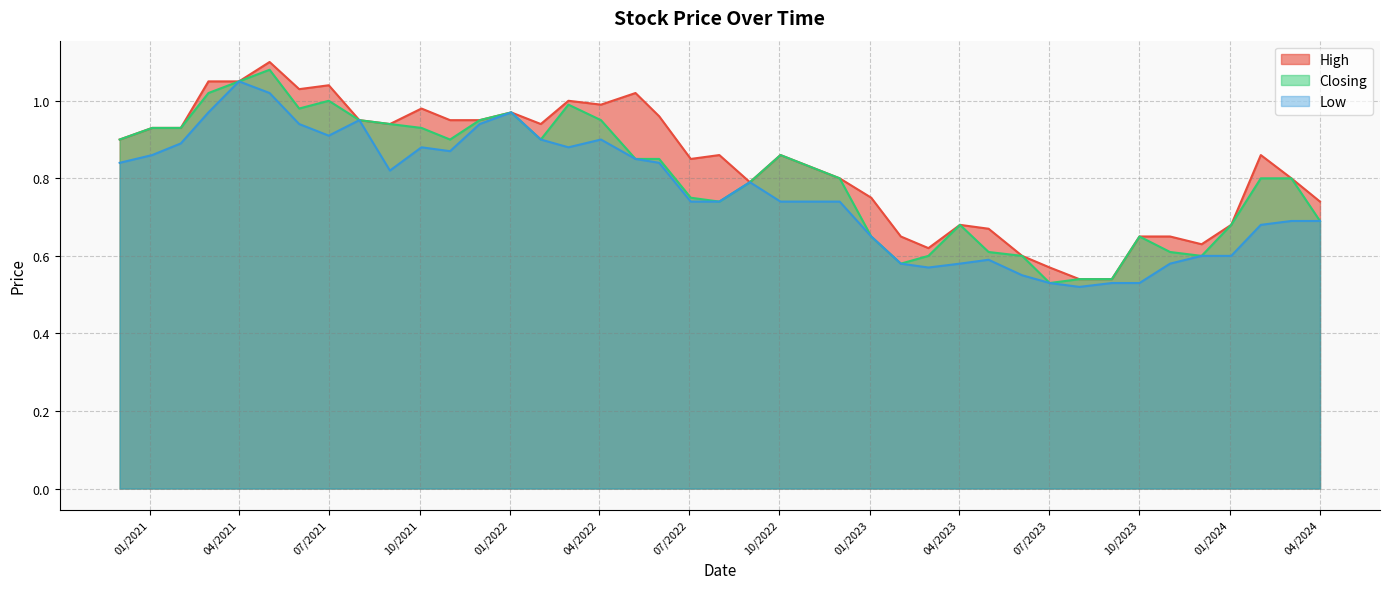

What are all the series names shown in the legend?

High, Closing, Low